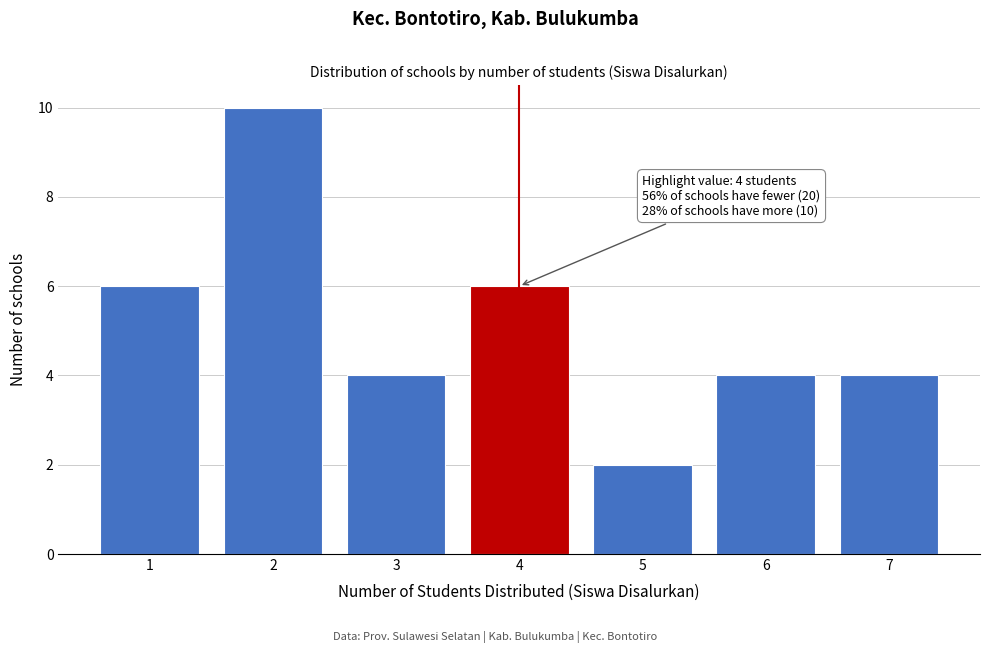

Over which range of the x-axis is the bar tallest?

1.5 to 2.5